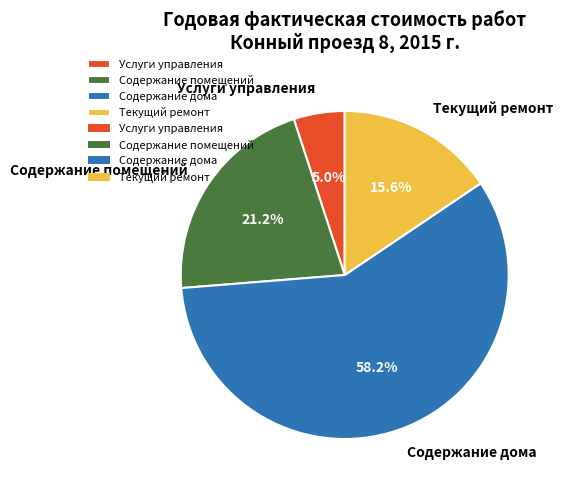

Which category accounts for the majority?

Содержание дома